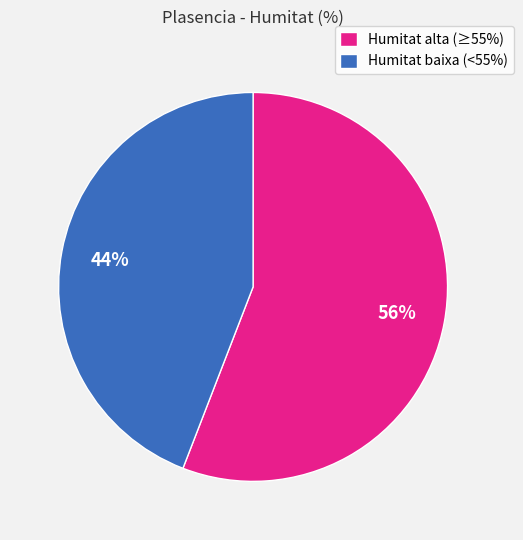

Is there any slice that represents more than half of the pie?

Yes